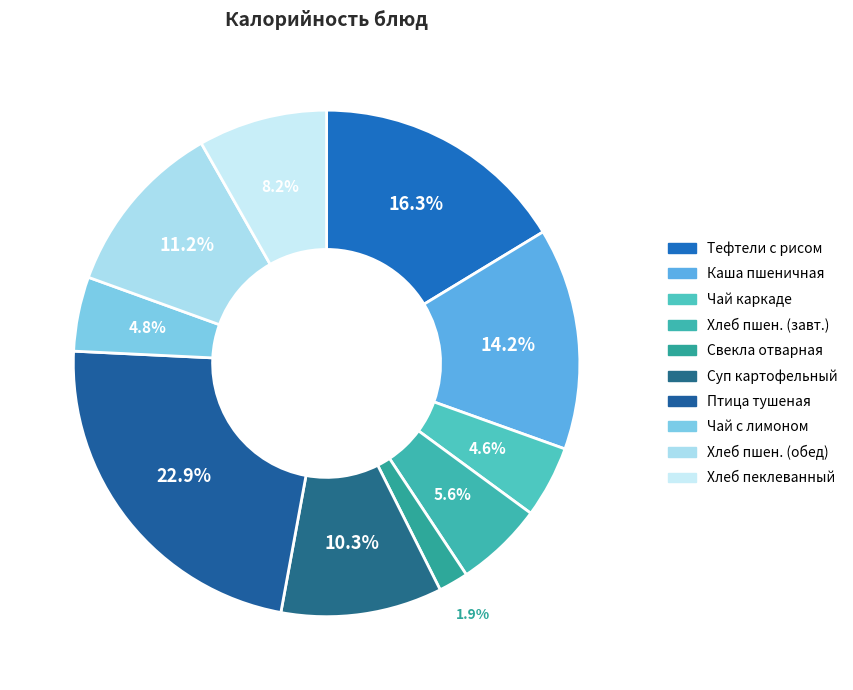

Does any single category account for the majority?

No